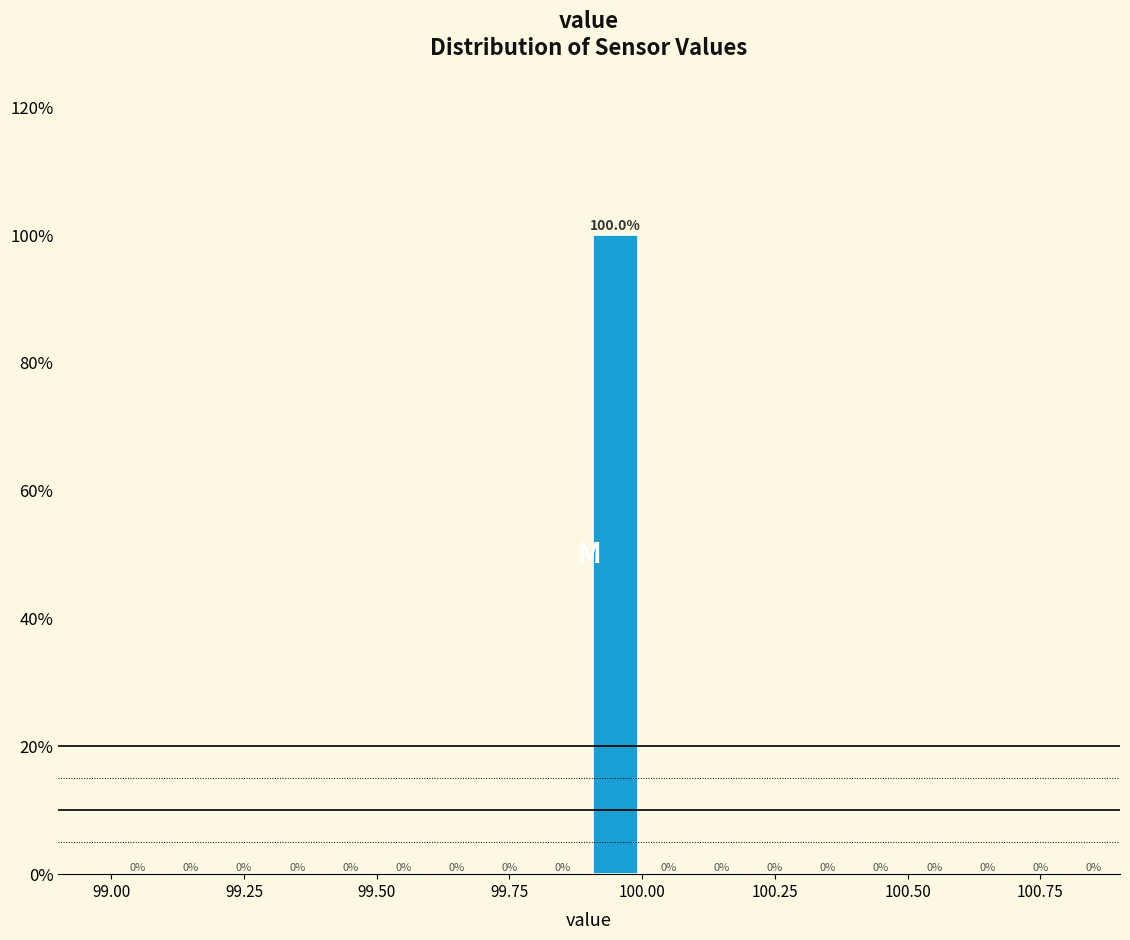

Around what value on the x-axis is the tallest bar? Give the approximate position of its centre, as read against the axis.

99.95